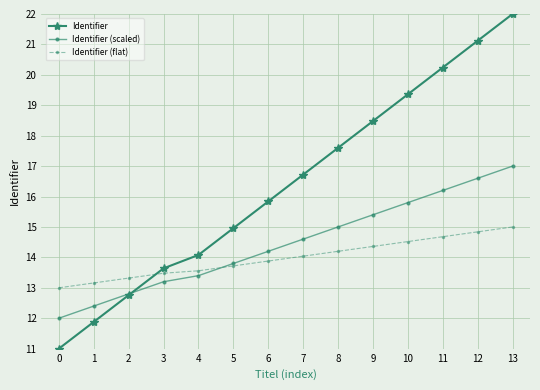

Rank the categories by Identifier (scaled) value from lowest to highest.

0, 1, 2, 3, 4, 5, 6, 7, 8, 9, 10, 11, 12, 13